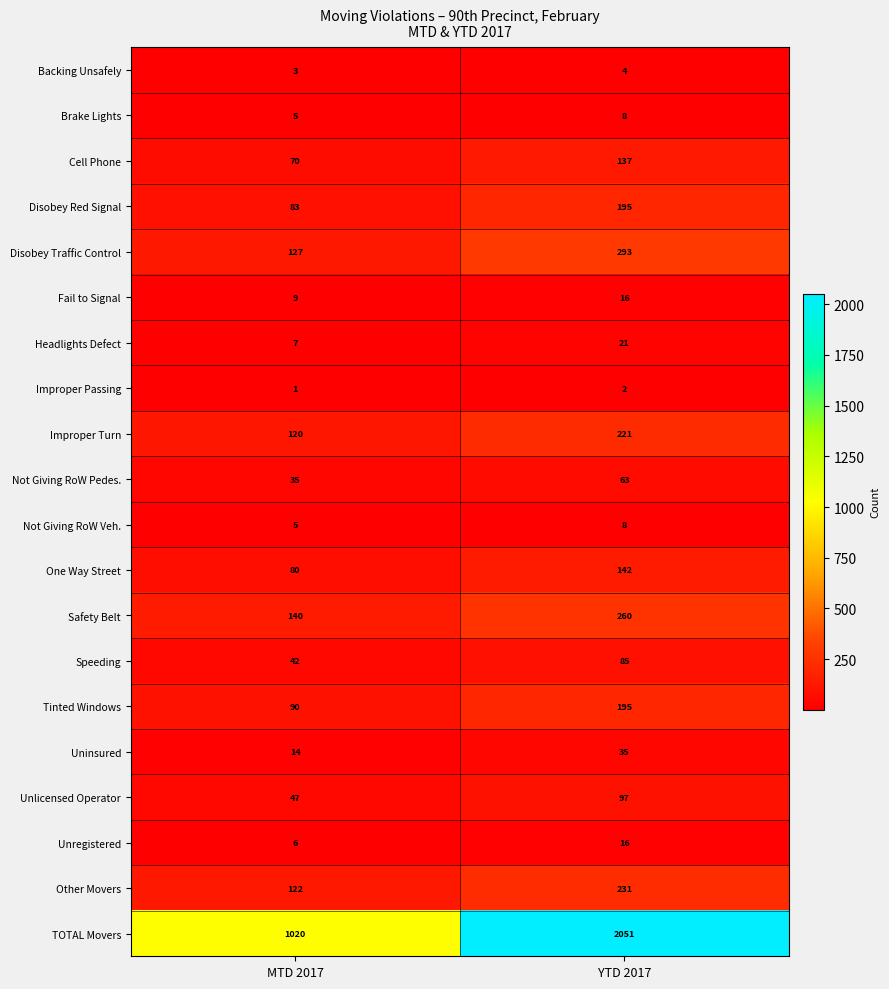

List the labels in order of Safety Belt value, largest first.

YTD 2017, MTD 2017